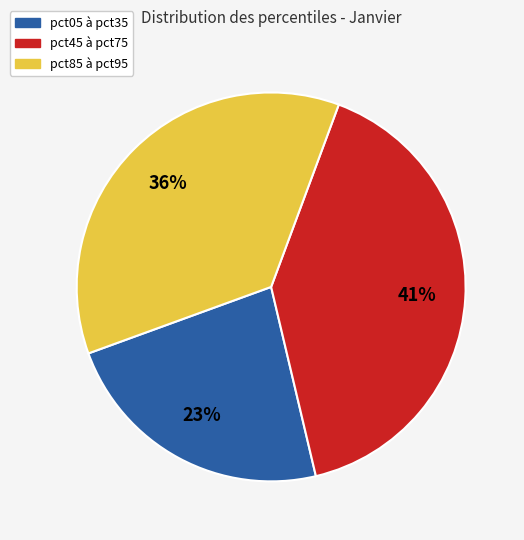

Is there any slice that represents more than half of the pie?

No